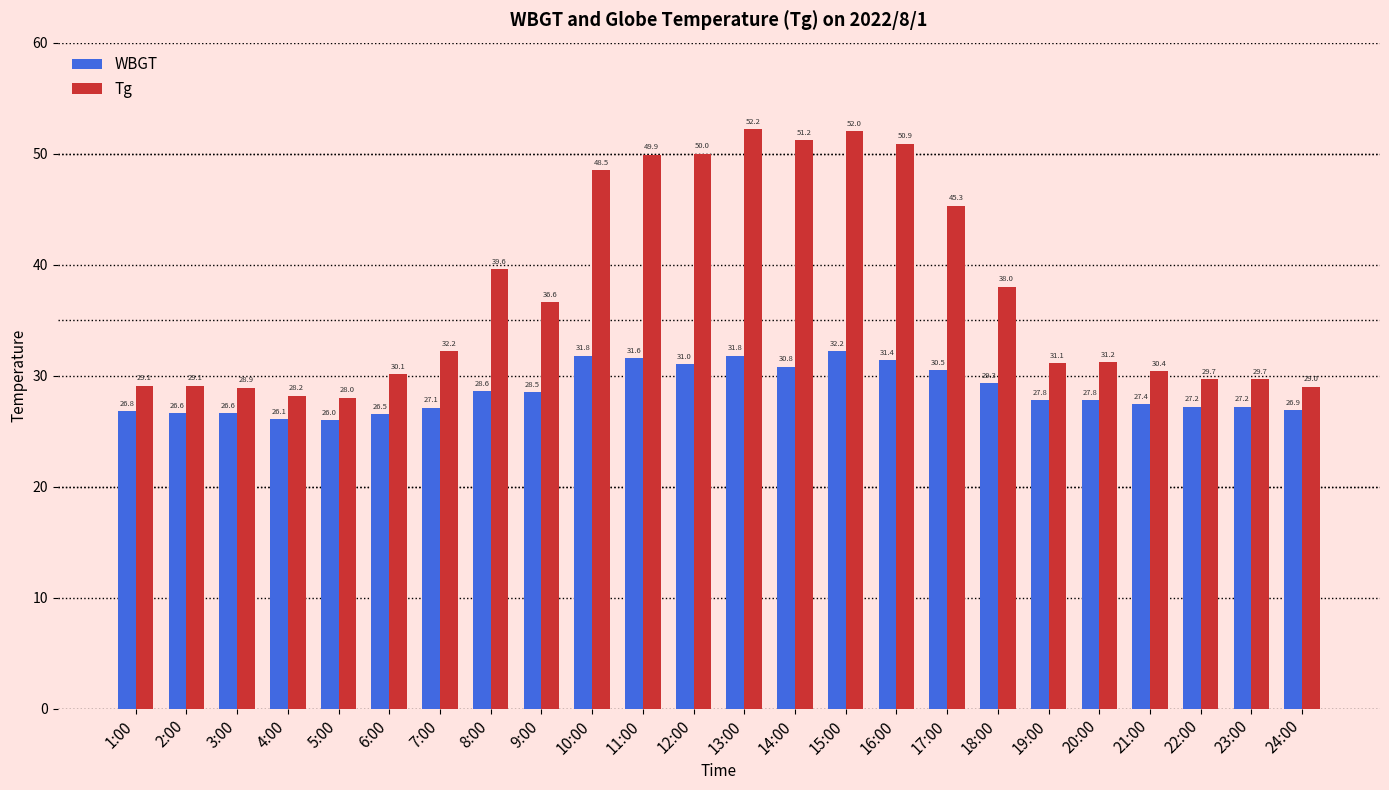

Rank the series by their average value, from lowest to highest.

WBGT, Tg